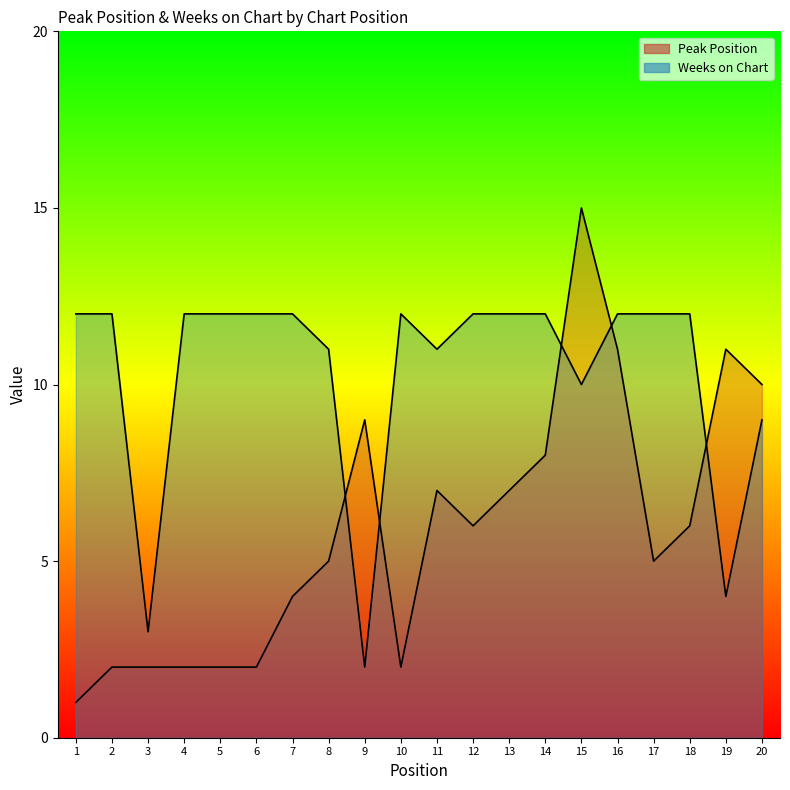

Which series has the largest total across all categories?

Weeks on Chart